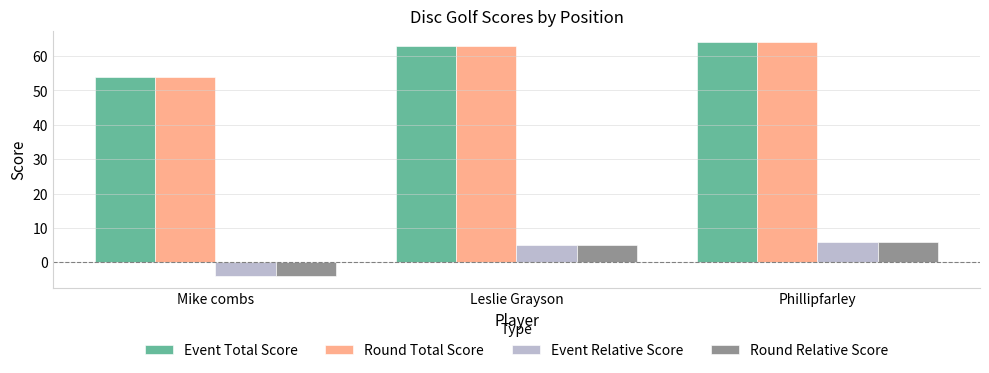

Count the Round Total Score values in the range 54 to 64.

3